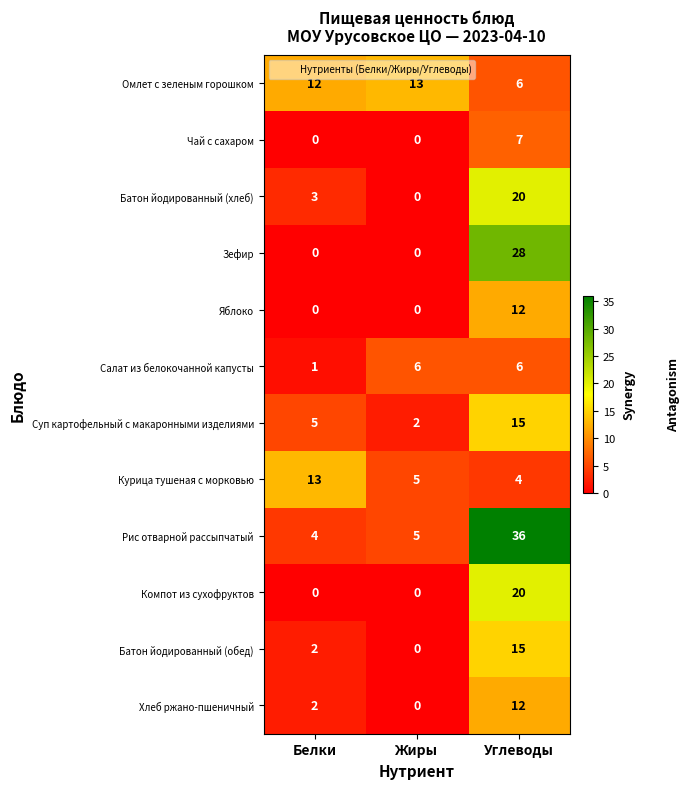

Is the value of Салат из белокочанной капусты at Углеводы greater than the value of Курица тушеная с морковью at Жиры?

Yes